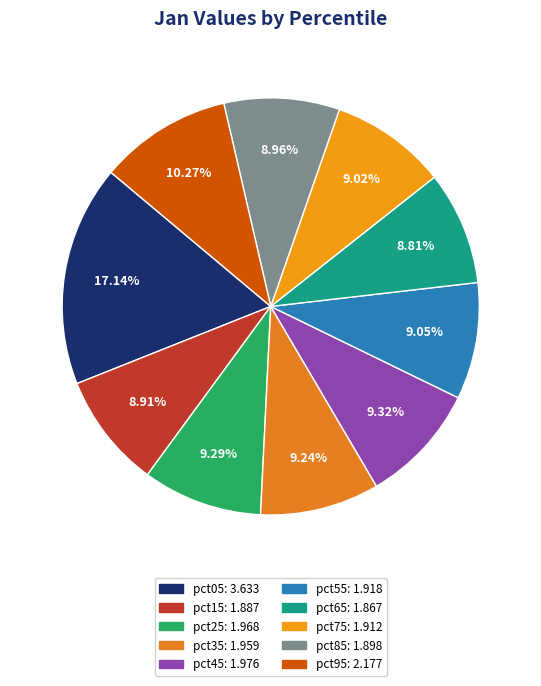

Is it true that pct15 is 2% of the pie?

False